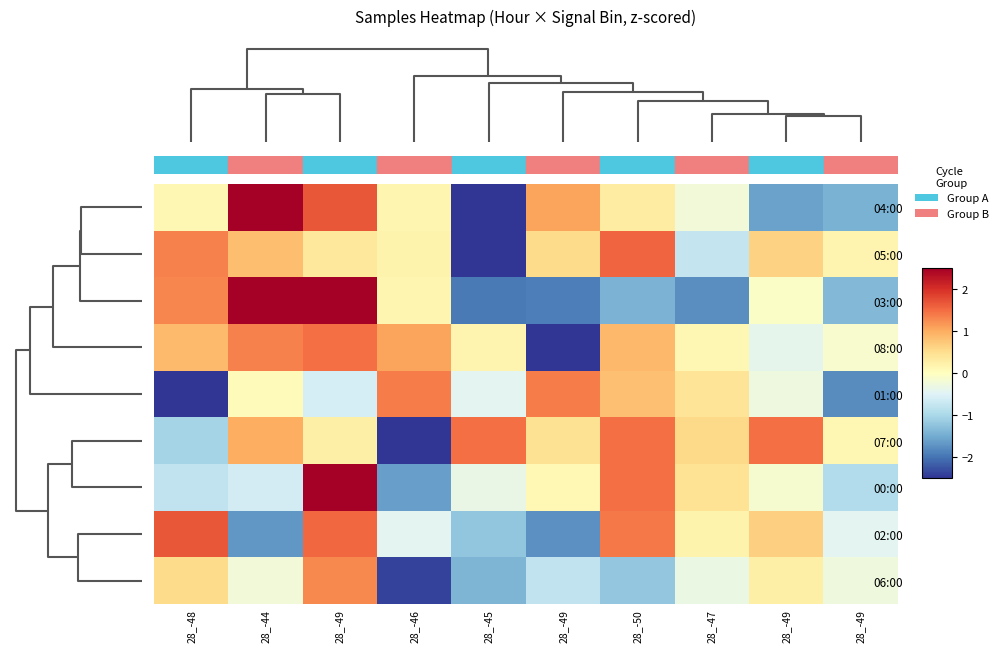

How many distinct data groups are displayed?

9